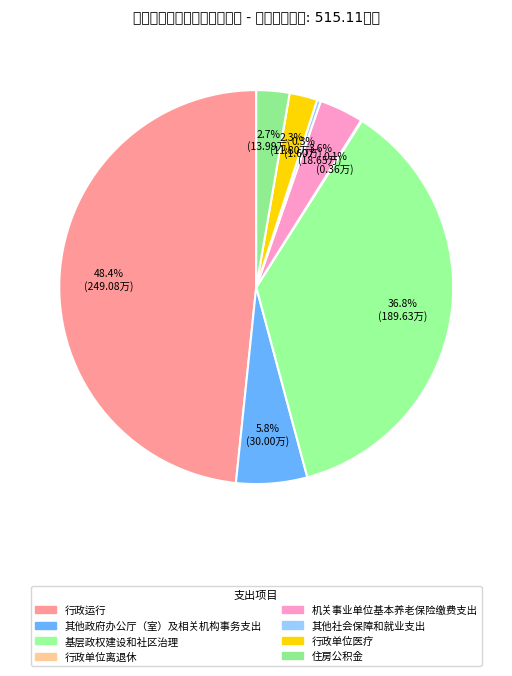

How many slices are in this pie chart?

8